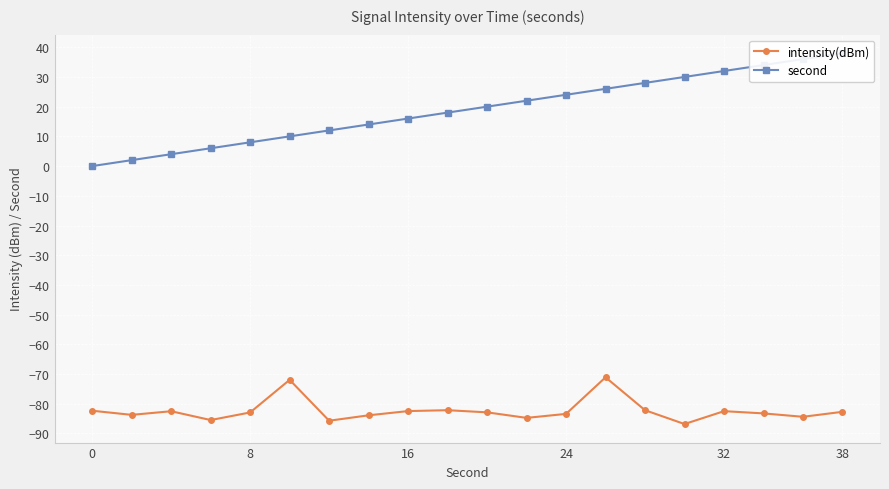

How many values in second are above zero?

19